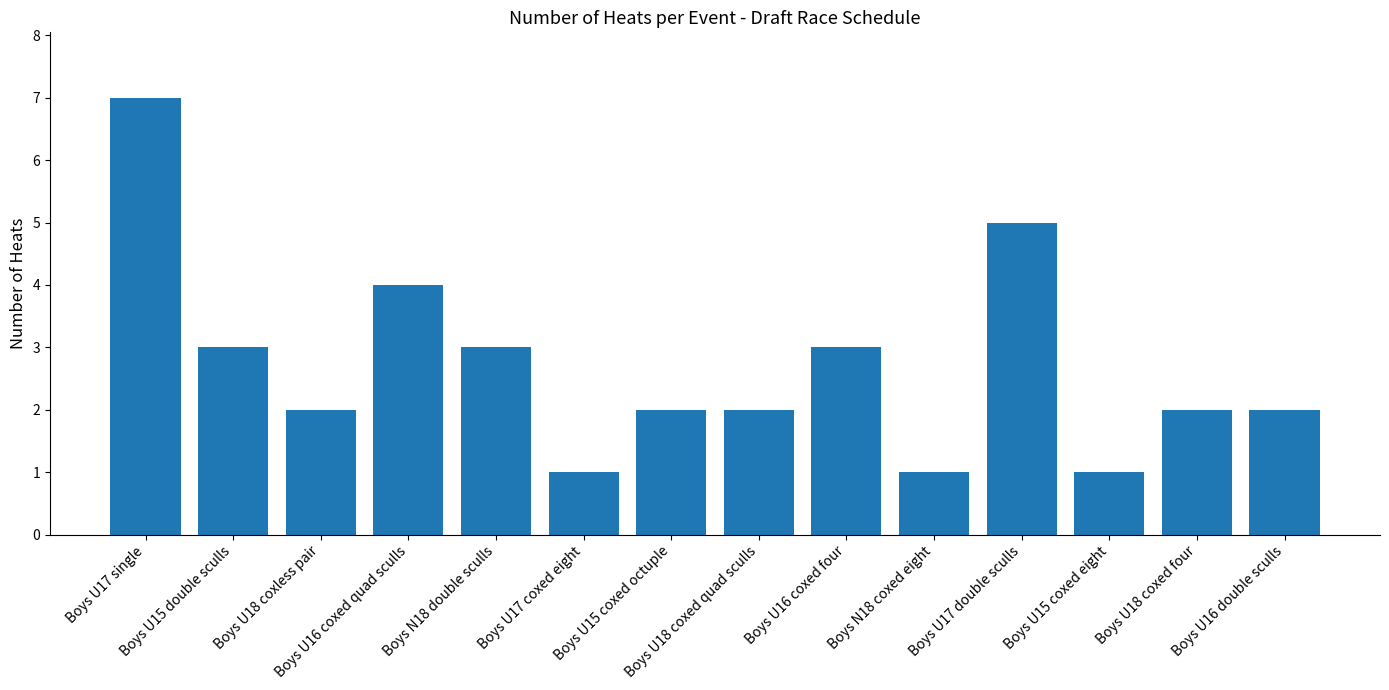

How many bars are there in total?

14